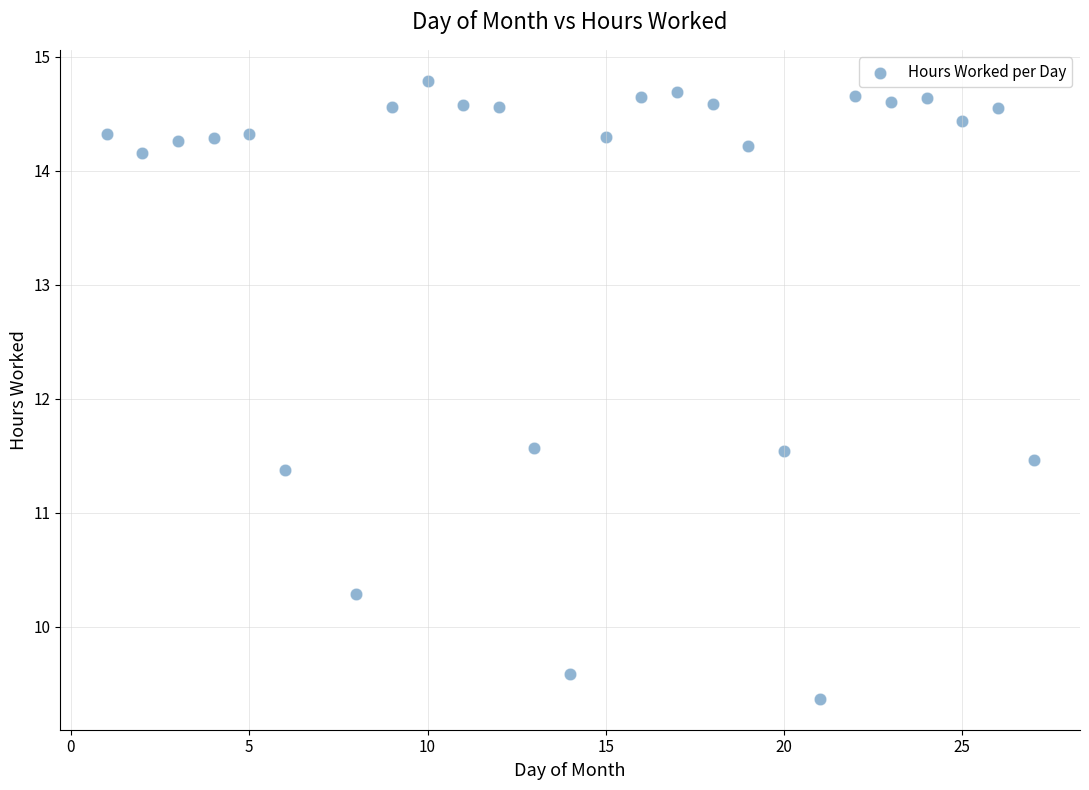

What is the range of Y values (max minus min)?

5.4